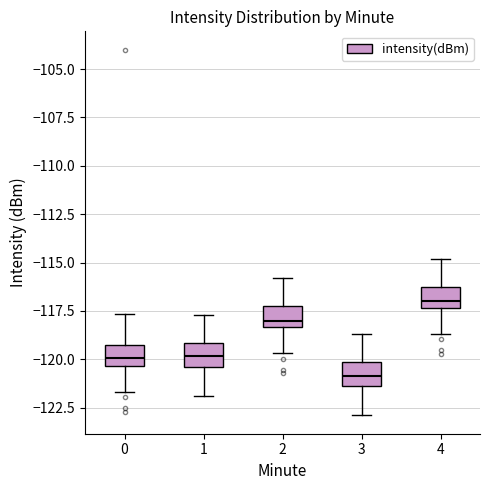

Reading left to right, read every box against the y-axis: the position of its median line, the range the box covers, and the ends of its whiskers. The values are not printed on the chart, so give them approximately, as read against the axis.

0: median -120.0, box -120.5 to -119.5, whiskers -121.5 to -117.5
1: median -120.0, box -120.5 to -119.0, whiskers -122.0 to -117.5
2: median -118.0, box -118.5 to -117.5, whiskers -119.5 to -116.0
3: median -121.0, box -121.5 to -120.0, whiskers -123.0 to -118.5
4: median -117.0, box -117.5 to -116.5, whiskers -118.5 to -115.0